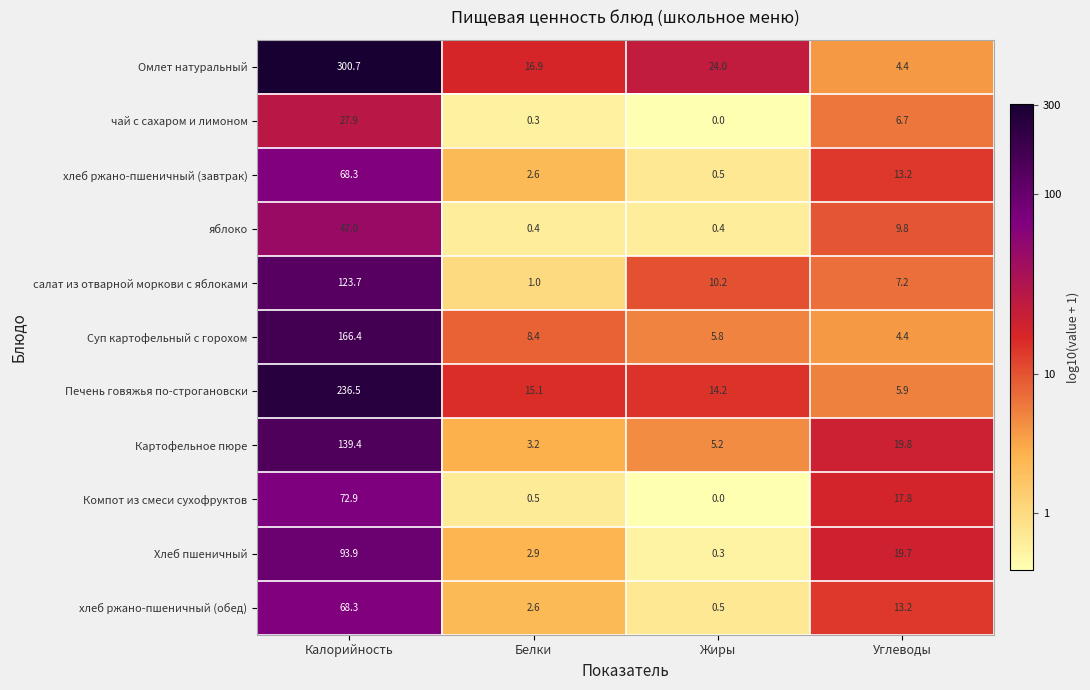

What is the minimum value for Хлеб пшеничный?

0.3